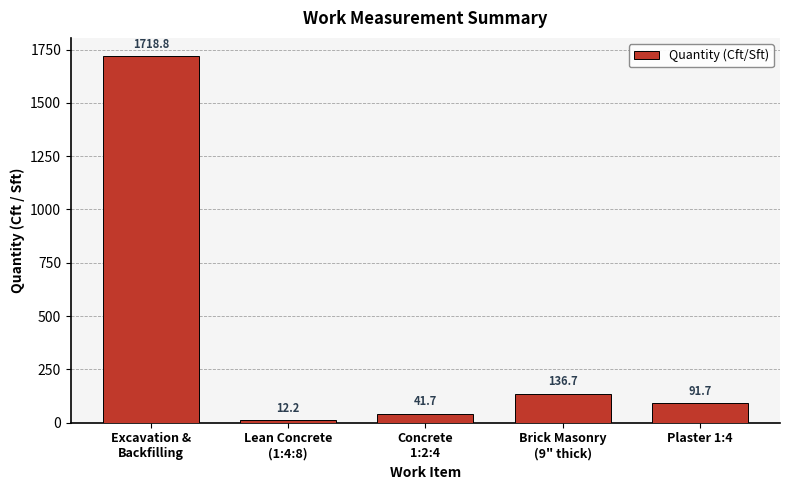

What is the maximum value shown in the chart?

1718.8